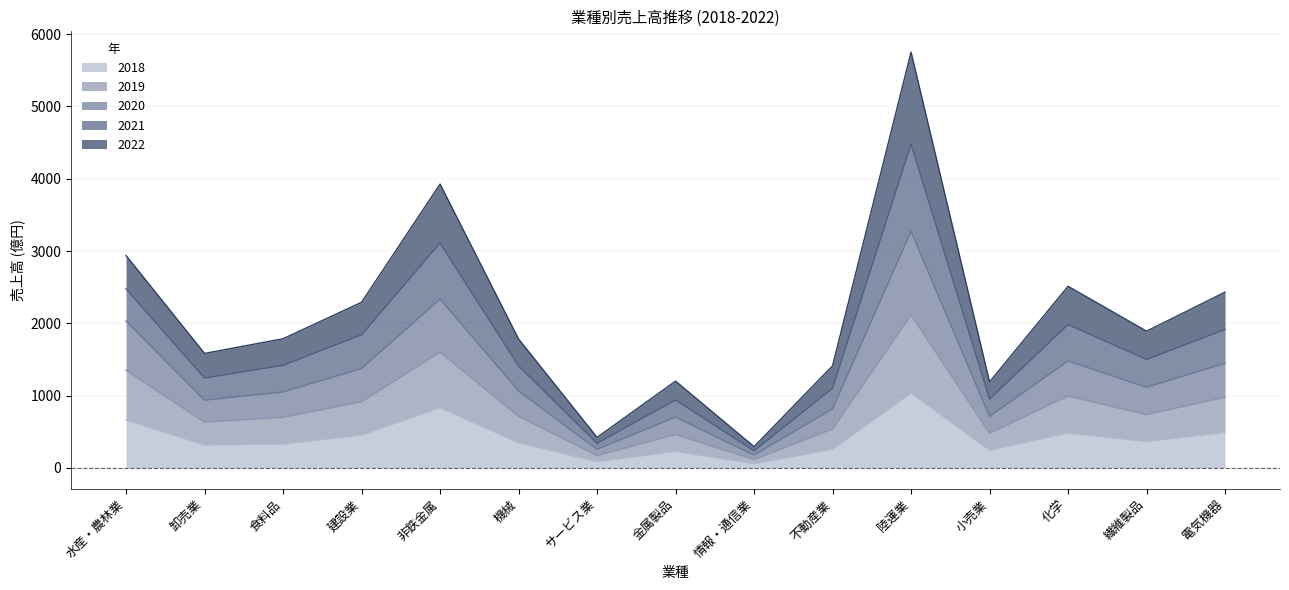

What are all the series names shown in the legend?

2018, 2019, 2020, 2021, 2022